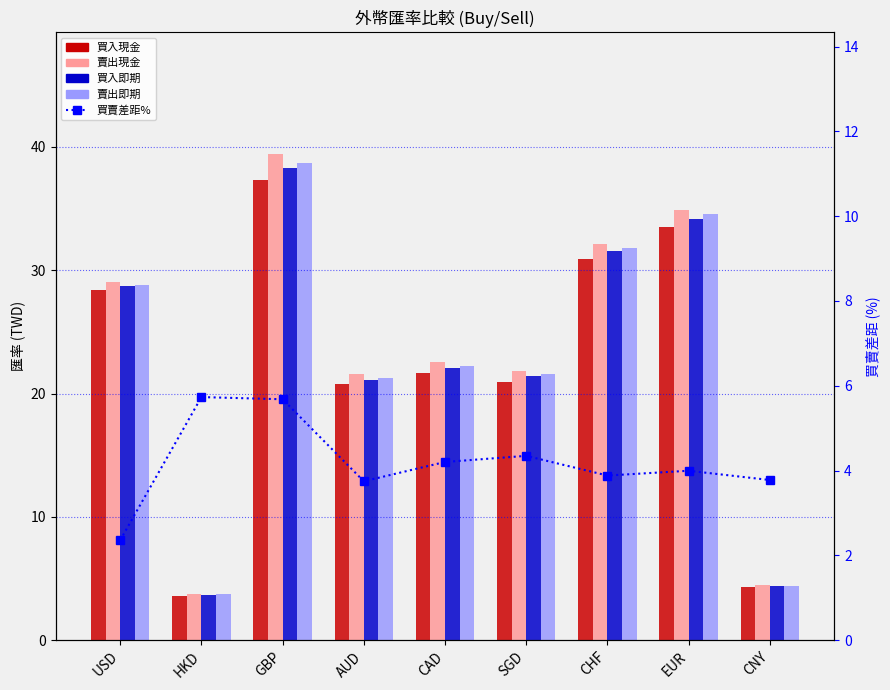

What is the average value of the 買入現金 series?

22.4